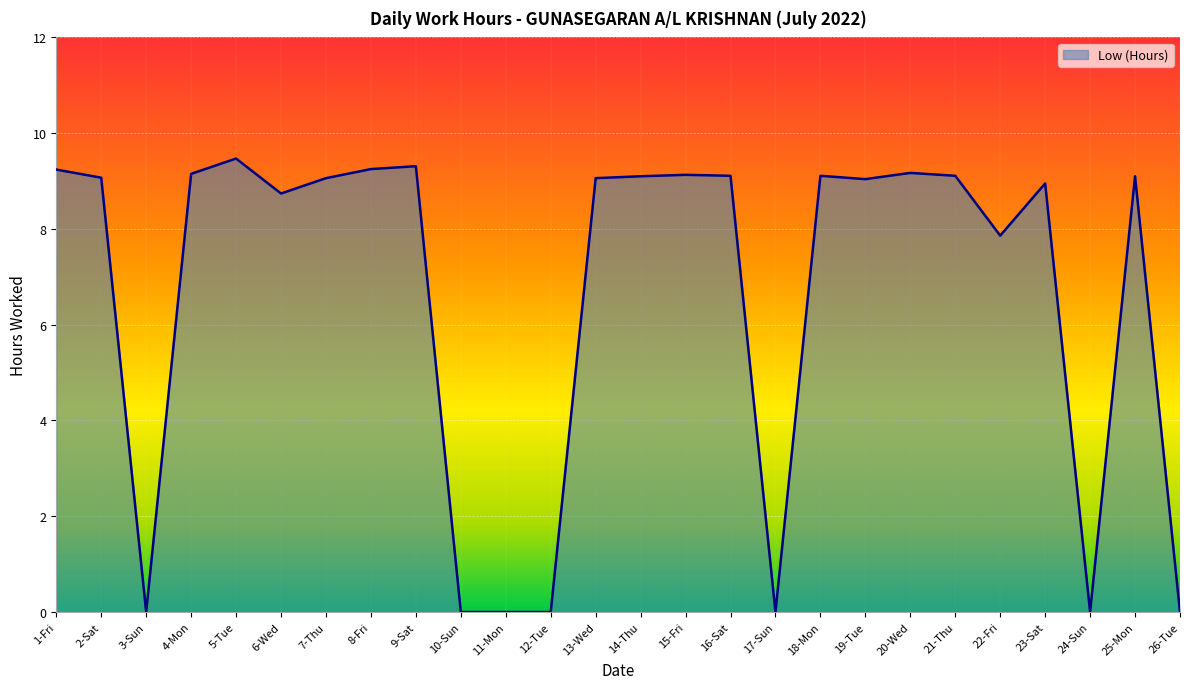

The value at 10-Sun is -6.1. True or false?

False